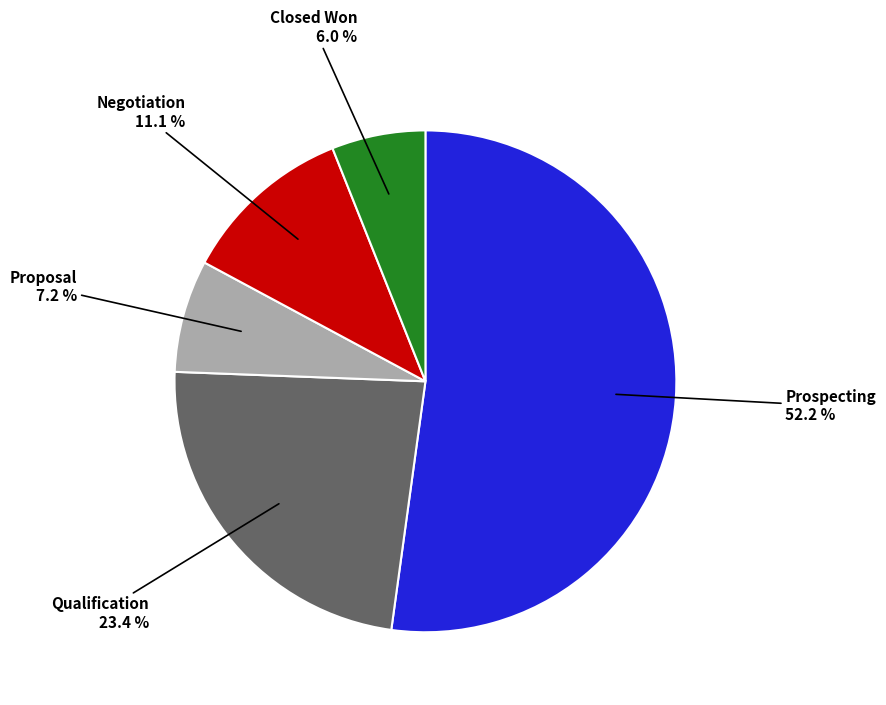

True or false: Negotiation accounts for 20% of the total.

False